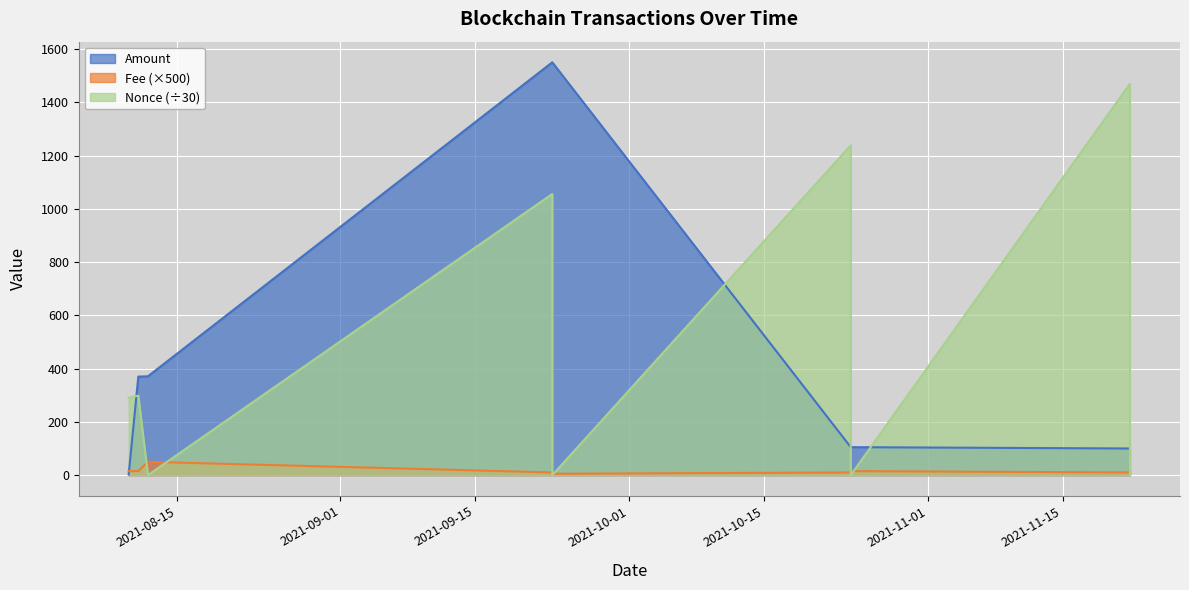

What is the sum of the Fee values at 2021-10-24 and 2021-09-23?

25.0